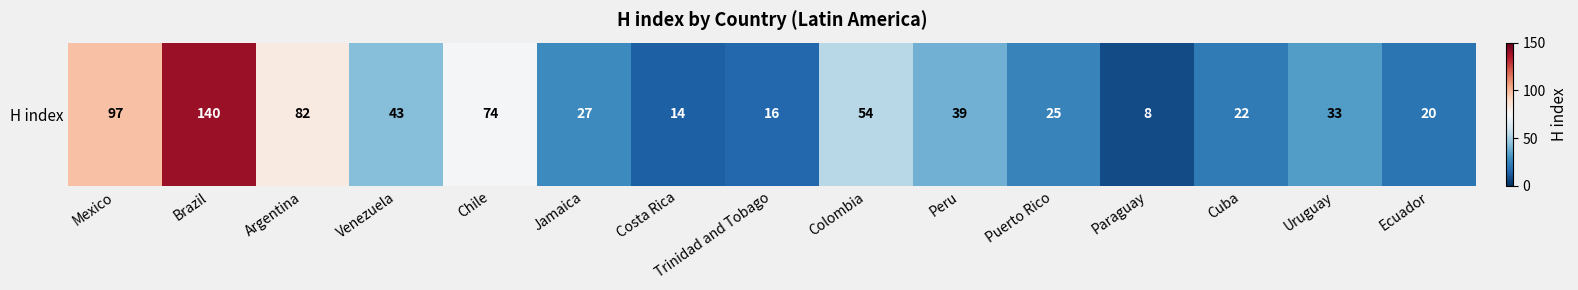

What is the sum of the values at Venezuela and Jamaica?

70